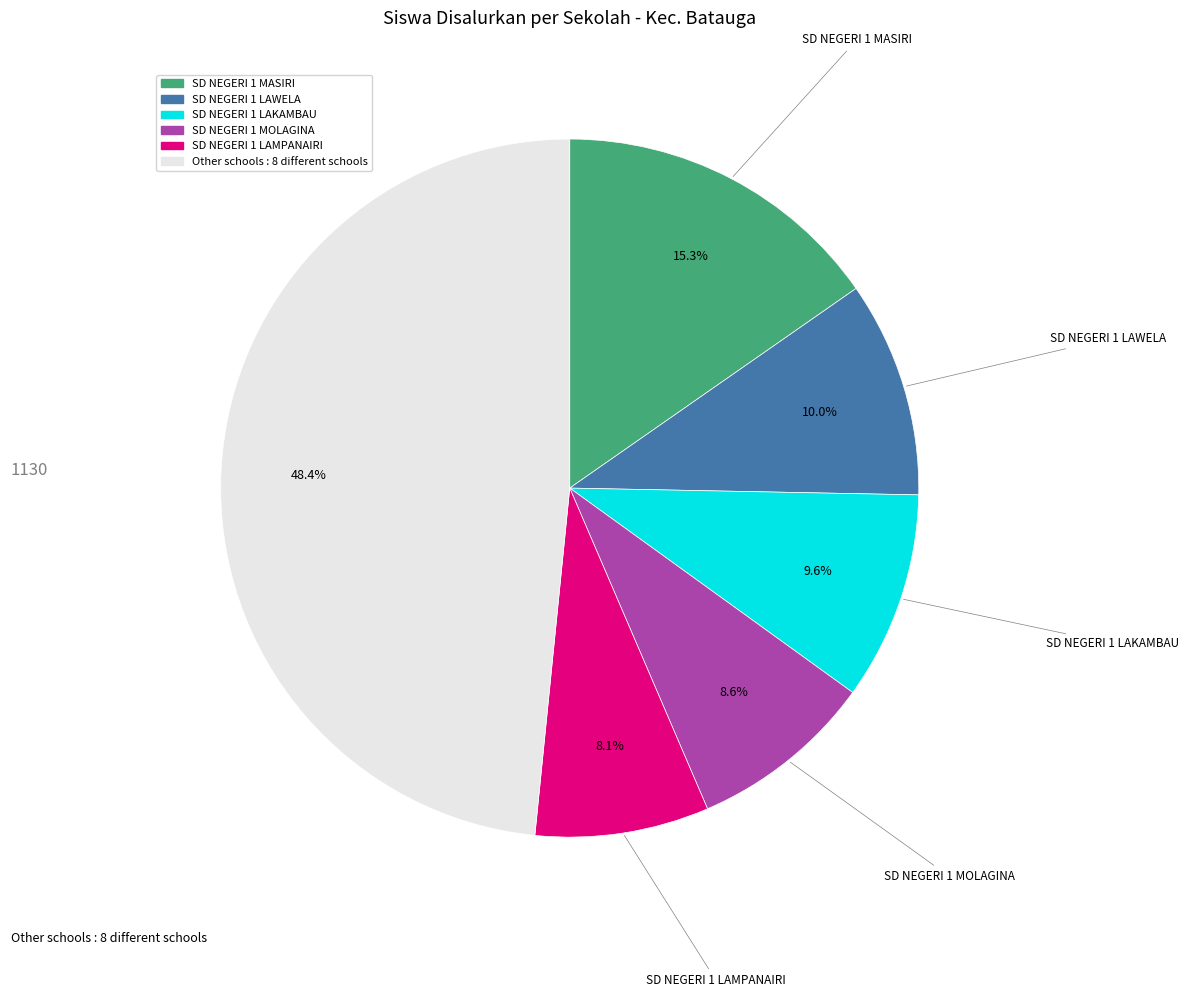

True or false: SD NEGERI 1 LAWELA accounts for 24% of the total.

False